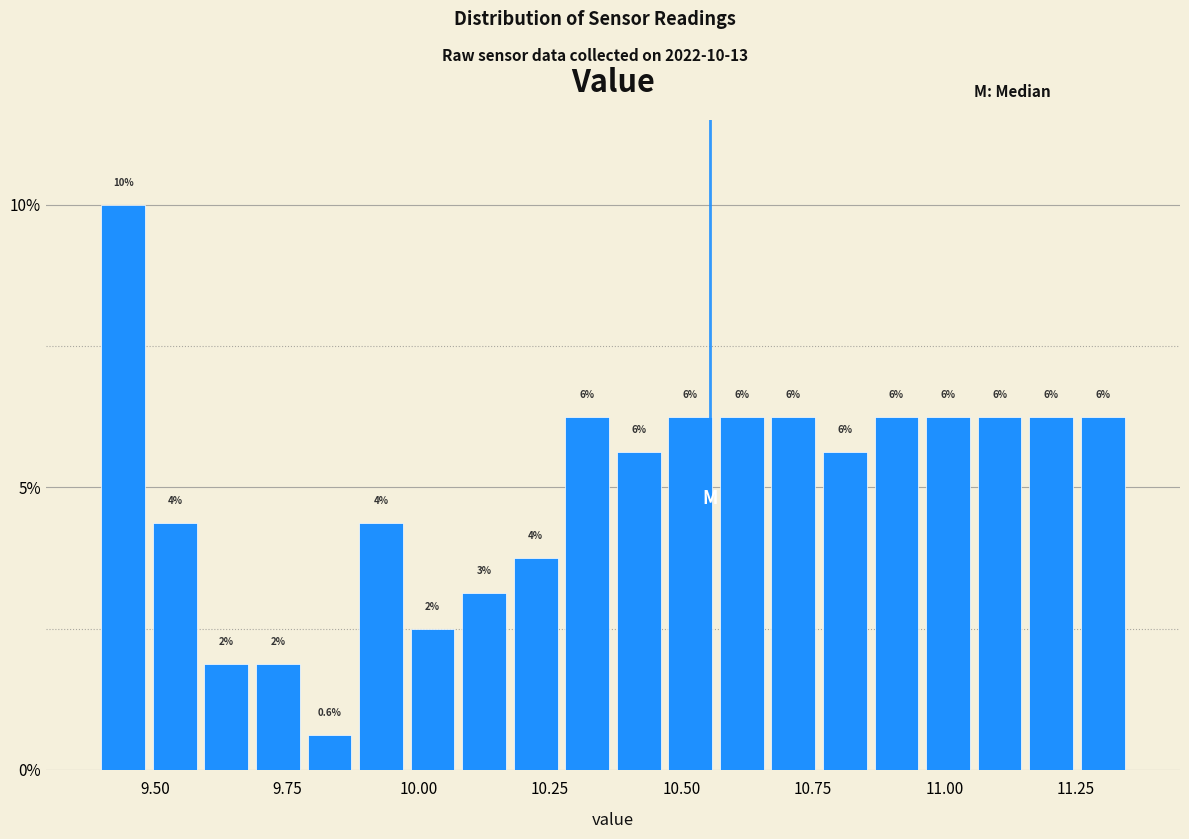

Read against the x-axis, roughly where is the centre of the tallest bar?

9.45